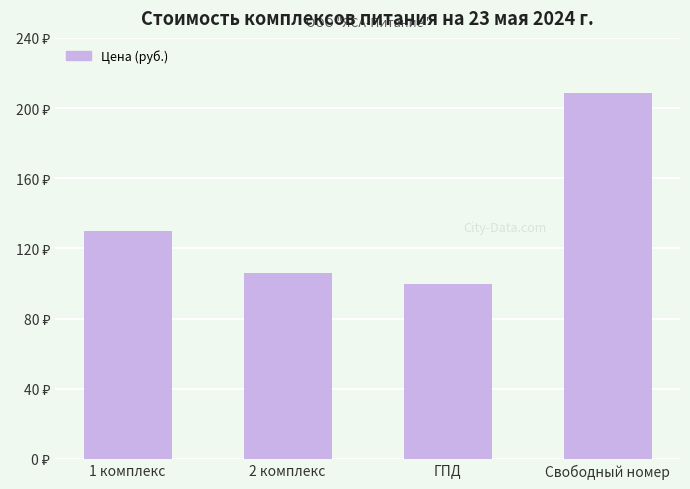

Approximately how many times larger is the value at 1 комплекс compared to ГПД?

1.3